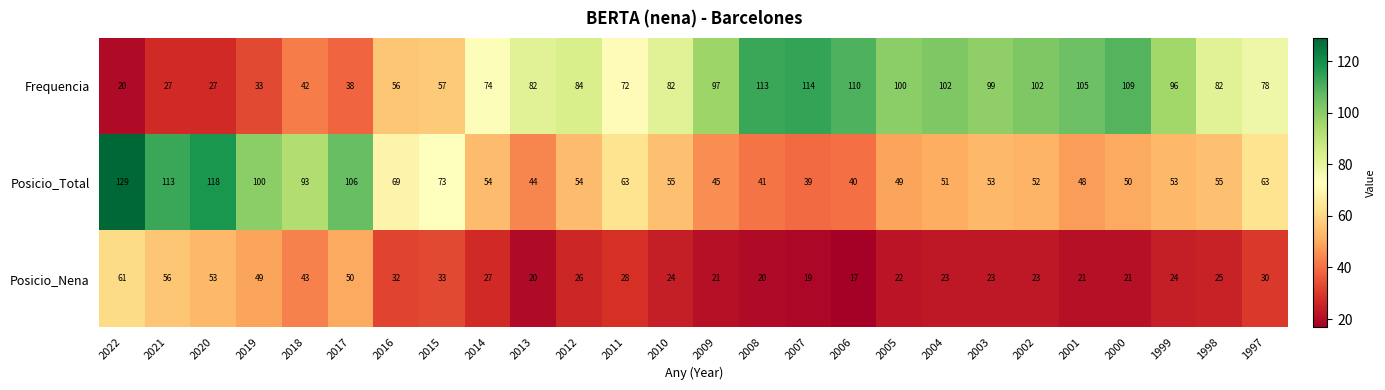

Rank the series by their maximum value, from highest to lowest.

Posicio_Total, Frequencia, Posicio_Nena